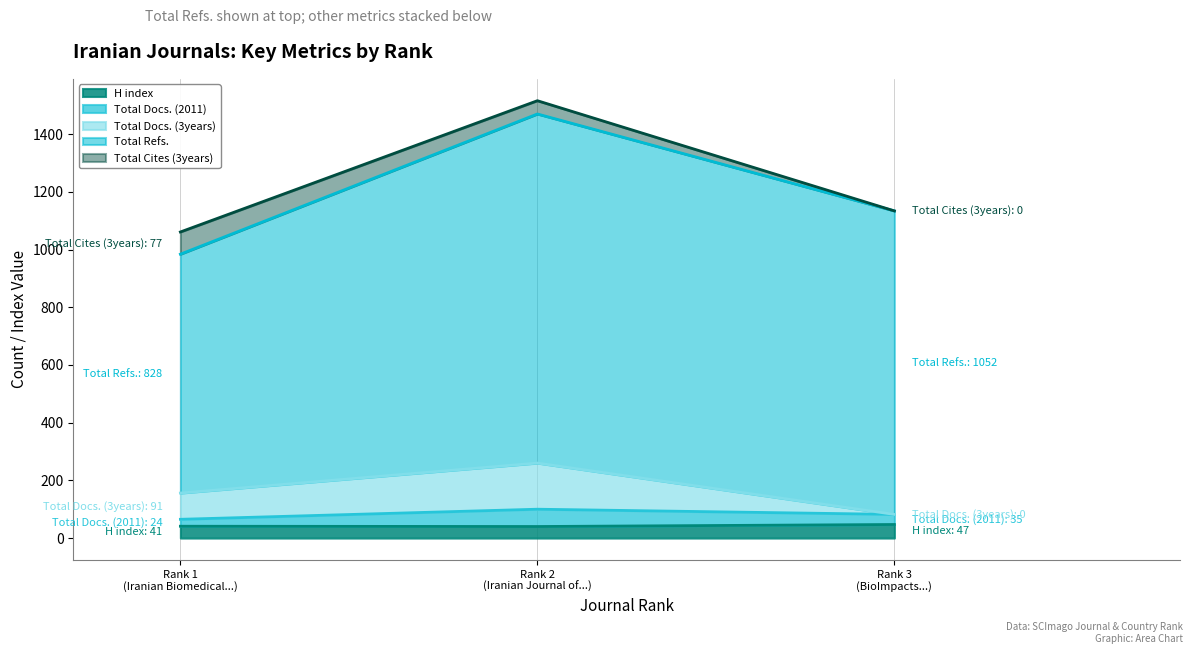

What is the minimum value for H index?

40